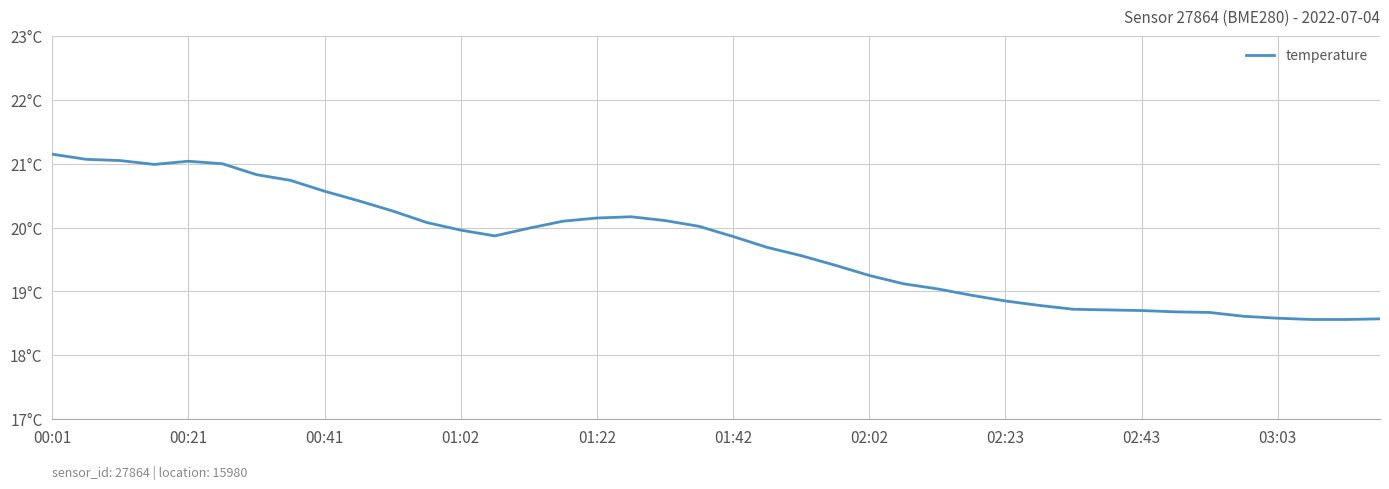

Is this an area chart (filled region under the line)?

No